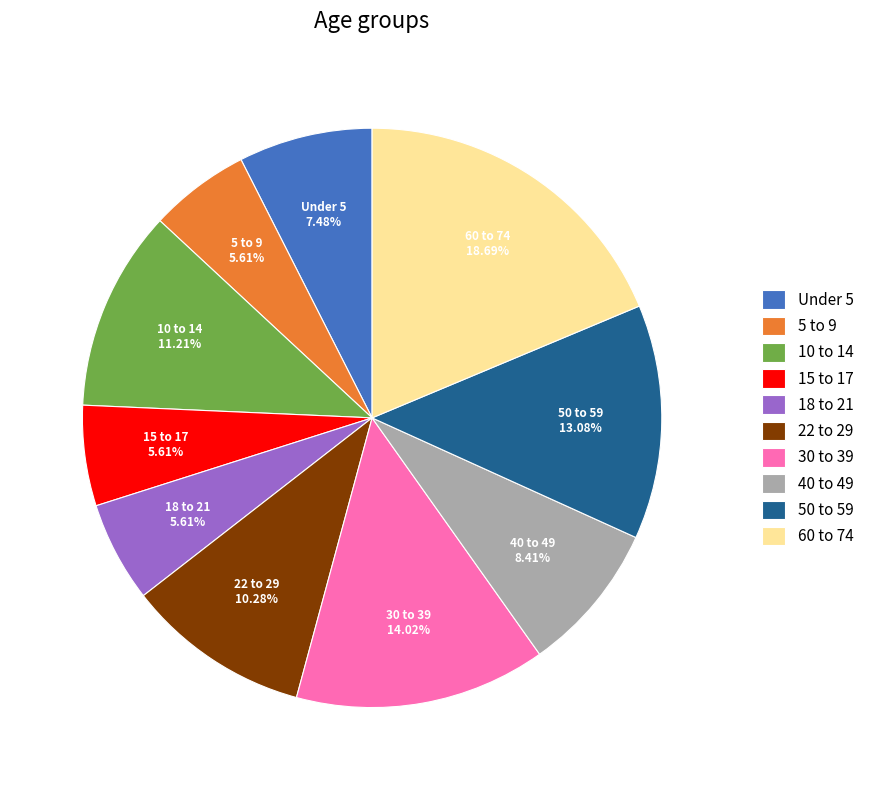

Is there a majority slice in this chart?

No